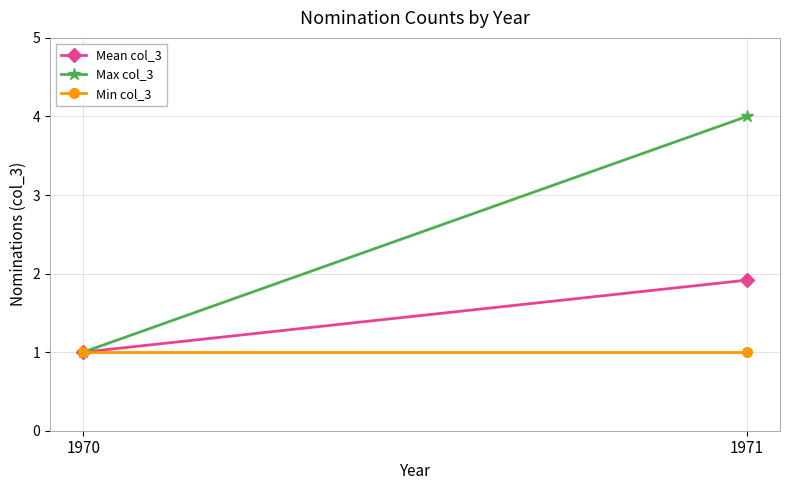

True or false: Max col_3 has a value of 4.0 at 1971.

True